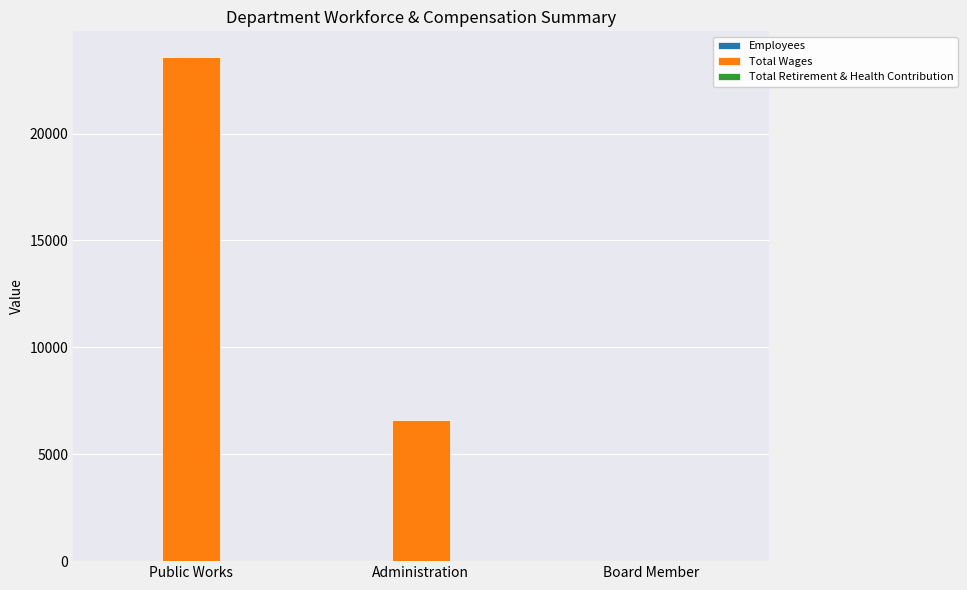

Which series changed the most between Public Works and Administration?

Total Wages